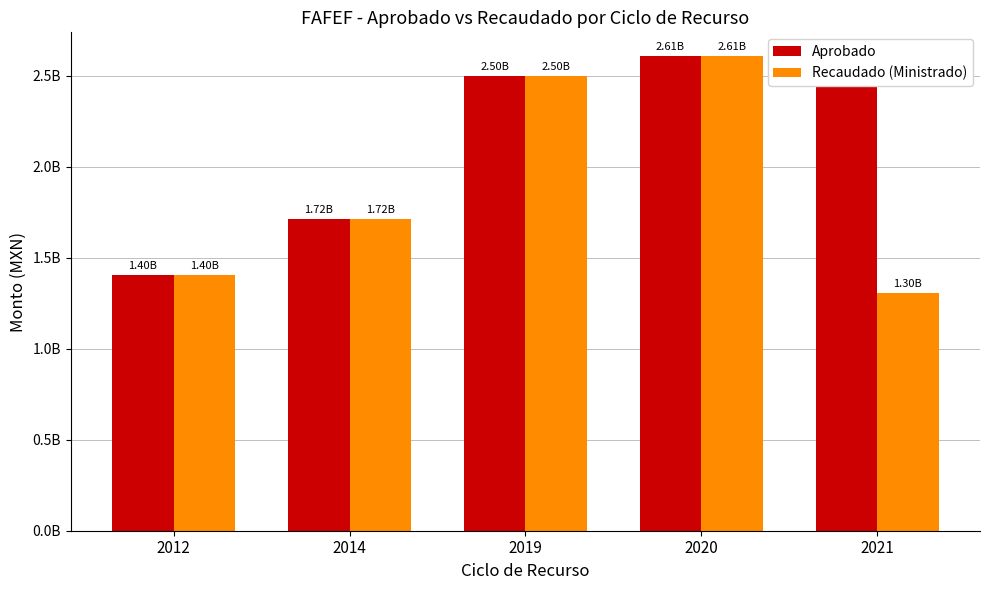

What are all the series names shown in the legend?

Aprobado, Recaudado (Ministrado)